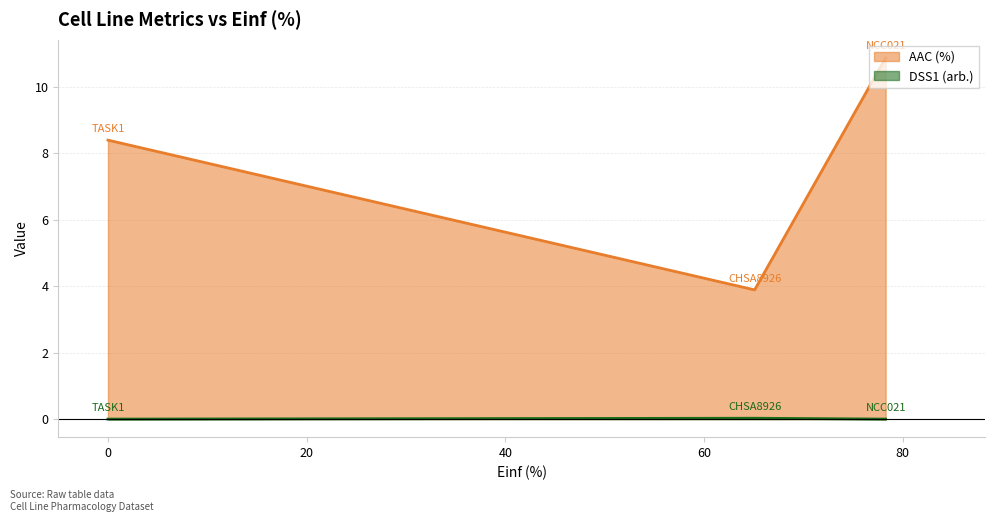

Rank the series by their average value, from lowest to highest.

DSS1 (arb.), AAC (%)